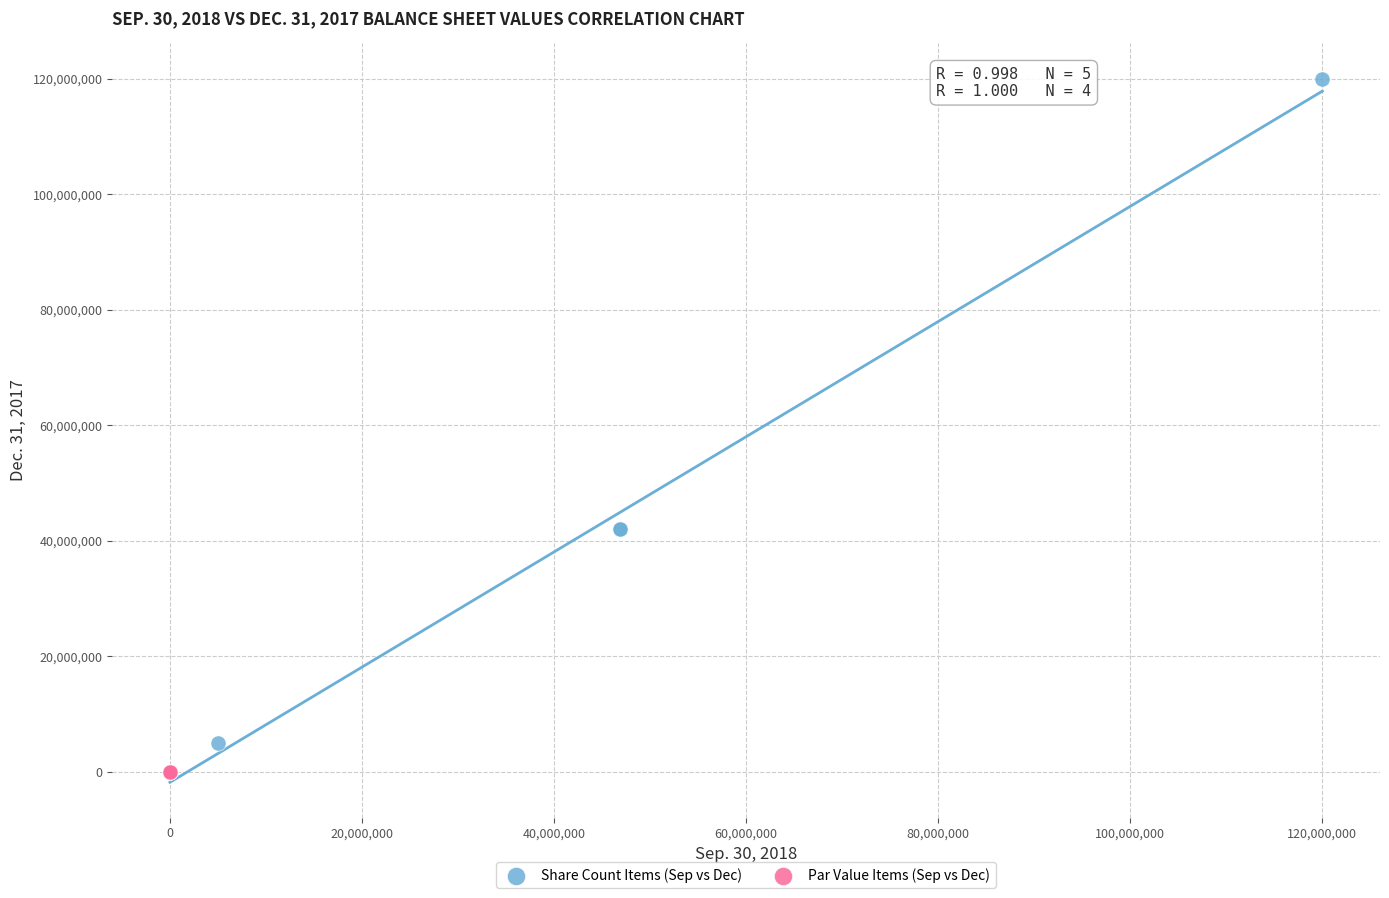

Which series has the largest Y range (max minus min)?

Share Count Items (Sep vs Dec)